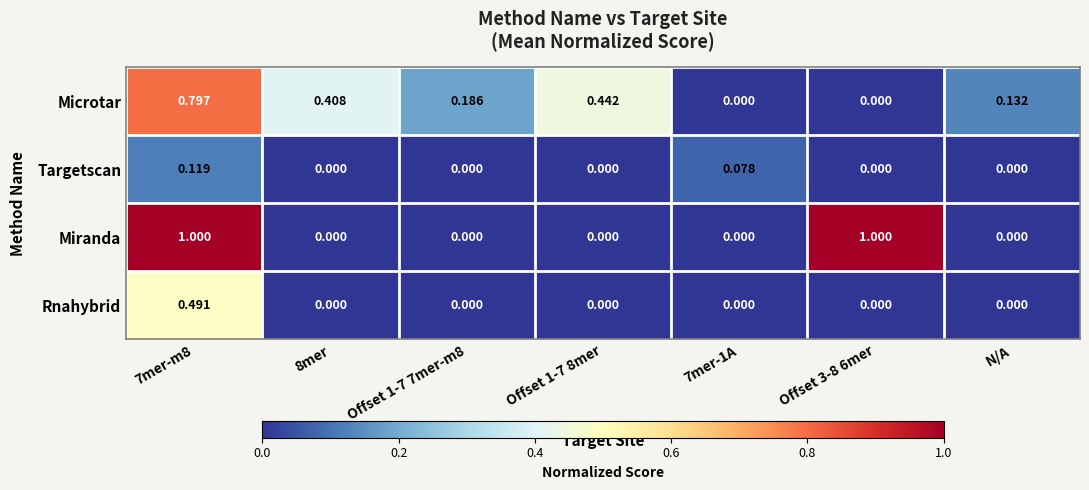

List the series in order of their peak value, highest first.

Miranda, Microtar, Rnahybrid, Targetscan